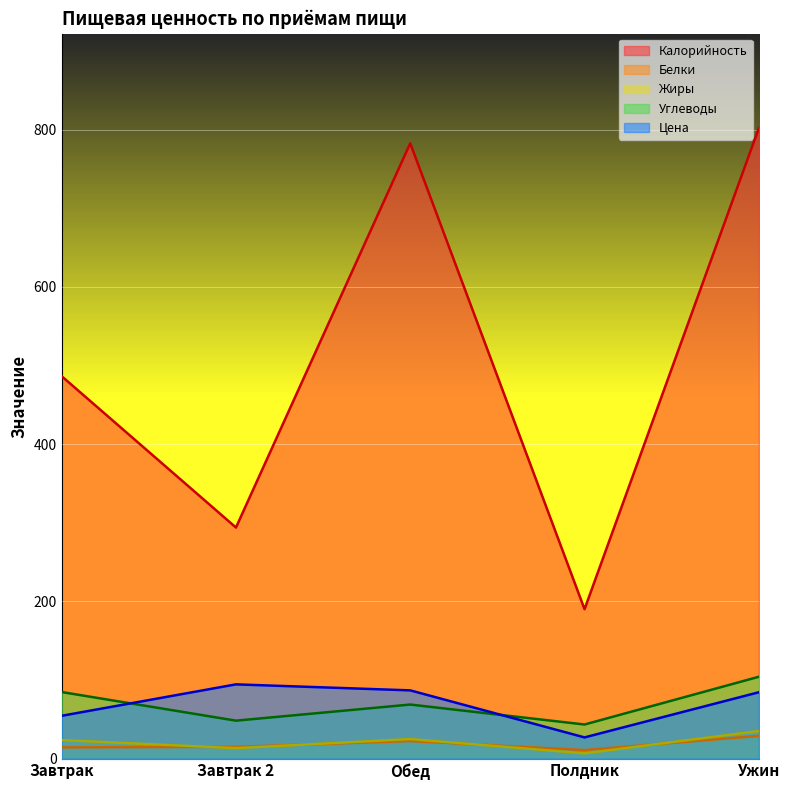

What are all the series names shown in the legend?

Калорийность, Белки, Жиры, Углеводы, Цена